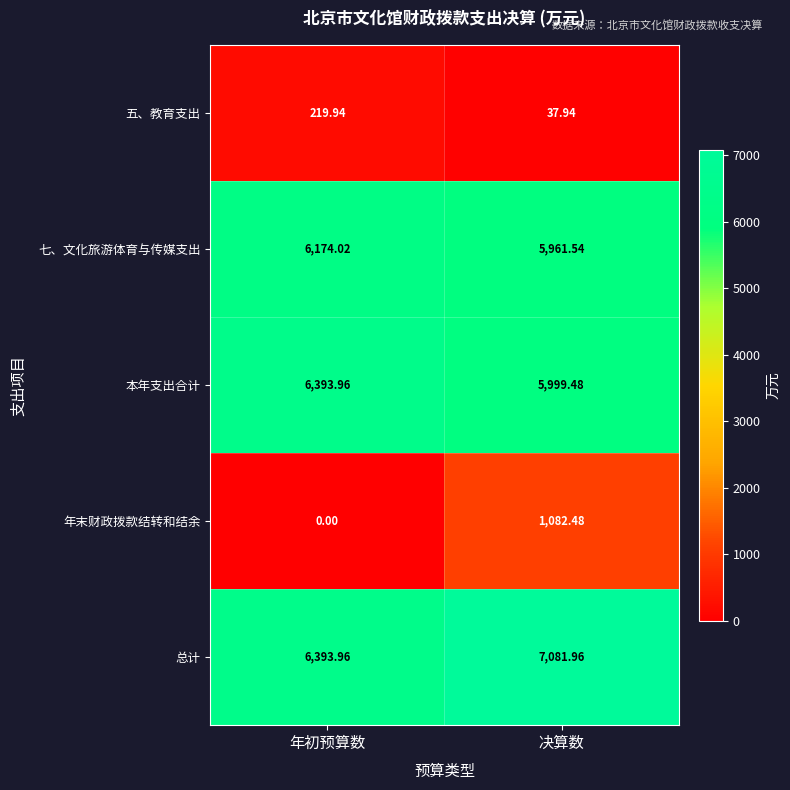

How many distinct data groups are displayed?

5